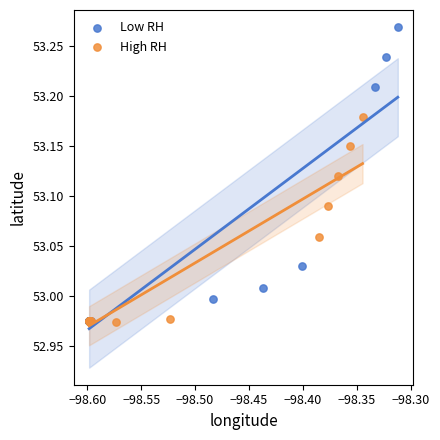

Which series contains the highest Y value?

Low RH